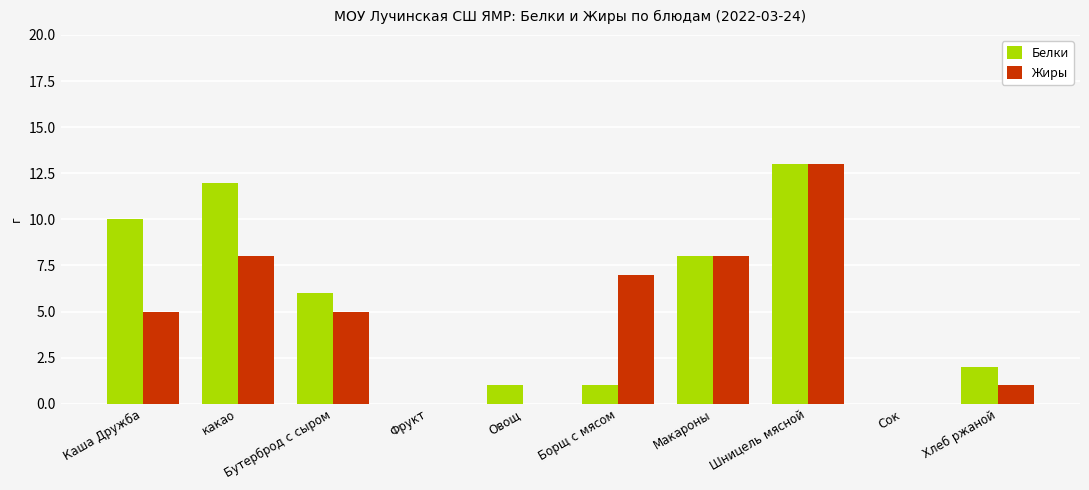

How many groups of bars are there?

10